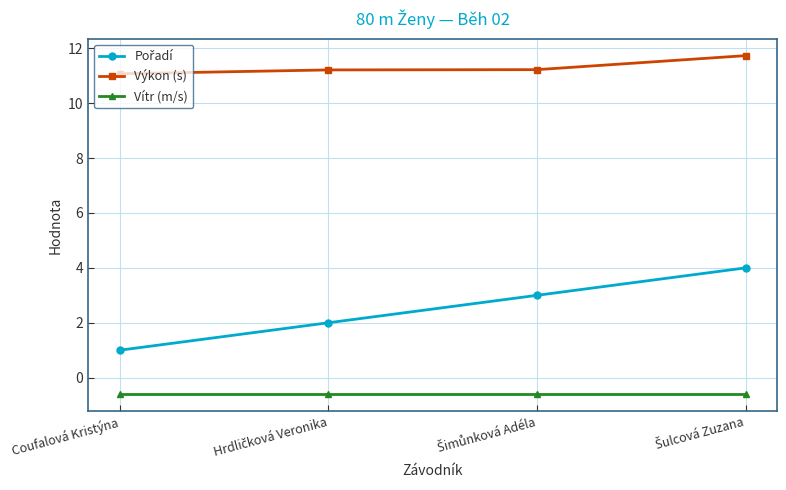

What is the maximum value for Vítr (m/s)?

-0.6